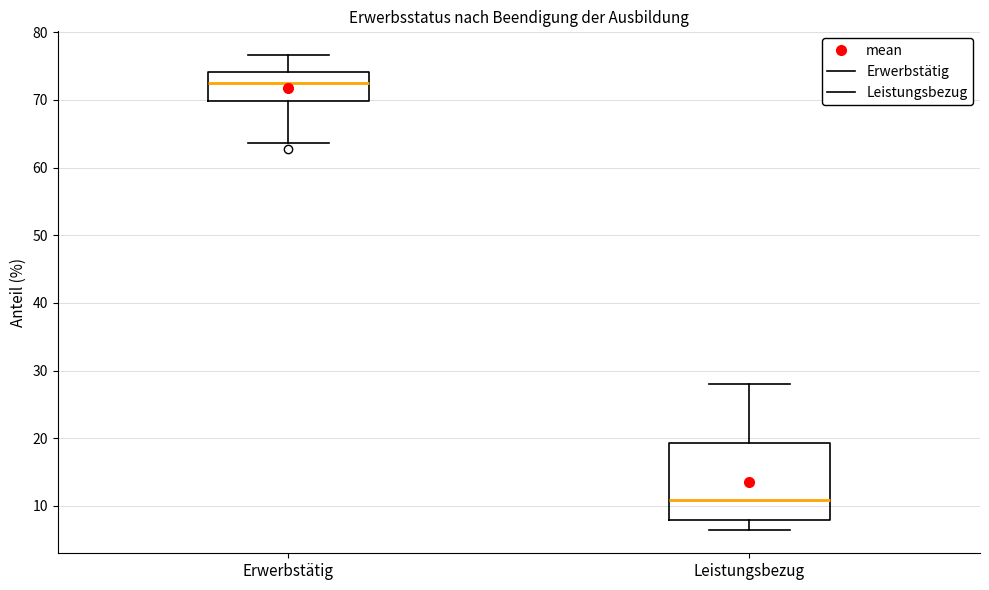

Reading left to right, transcribe this box plot: for each box, give where its median line is, the range the box spans, and where its two whiskers end, as read against the y-axis. The values are not printed on the chart, so give them approximately, as read against the axis.

Erwerbstätig: median 73, box 70 to 74, whiskers 64 to 77
Leistungsbezug: median 11, box 8 to 19, whiskers 7 to 28